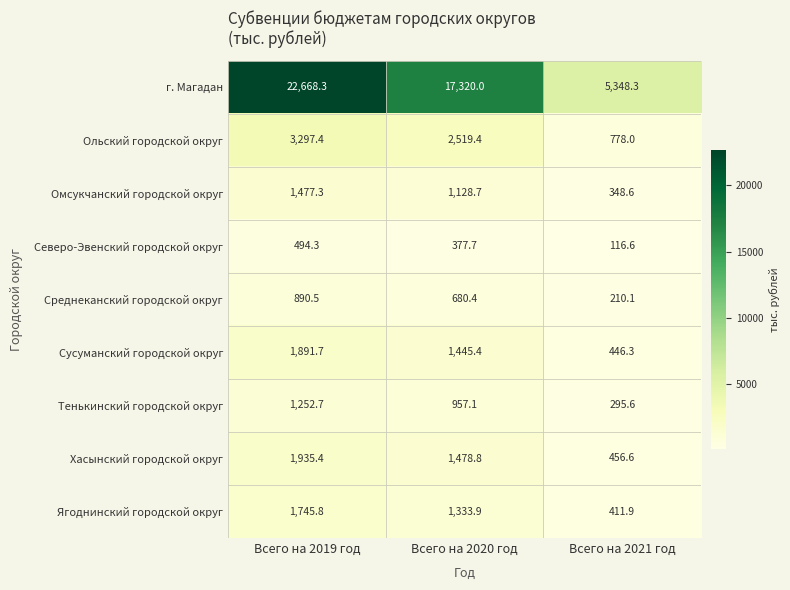

At Всего на 2019 год, list the series in order from smallest to largest.

Северо-Эвенский городской округ, Среднеканский городской округ, Тенькинский городской округ, Омсукчанский городской округ, Ягоднинский городской округ, Сусуманский городской округ, Хасынский городской округ, Ольский городской округ, г. Магадан